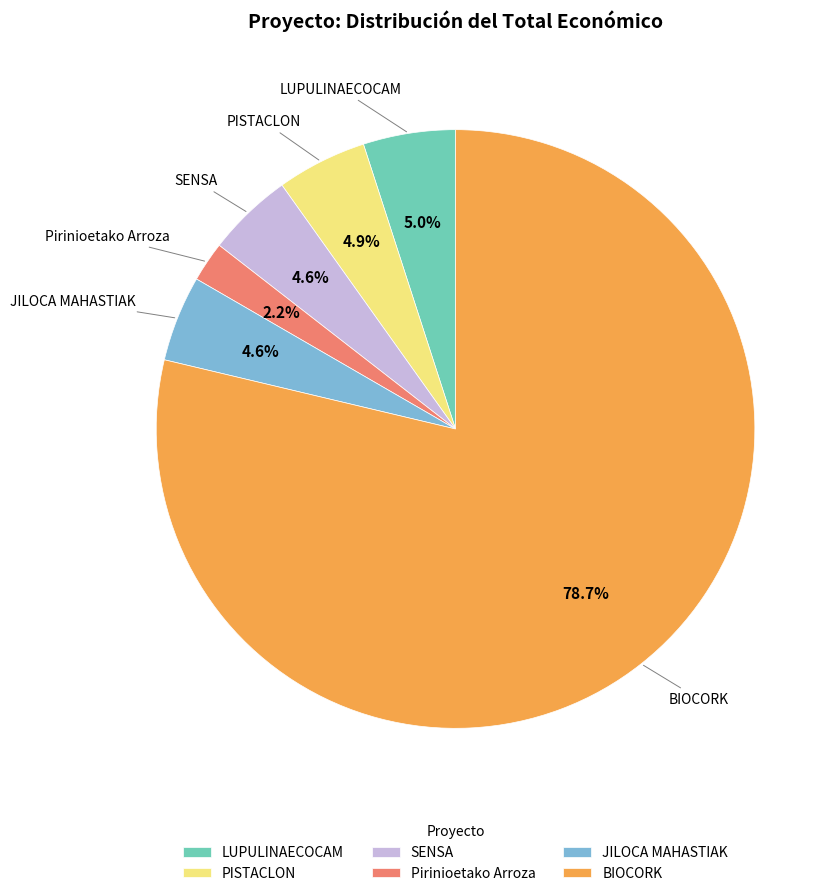

Which has a higher value, SENSA or BIOCORK?

BIOCORK